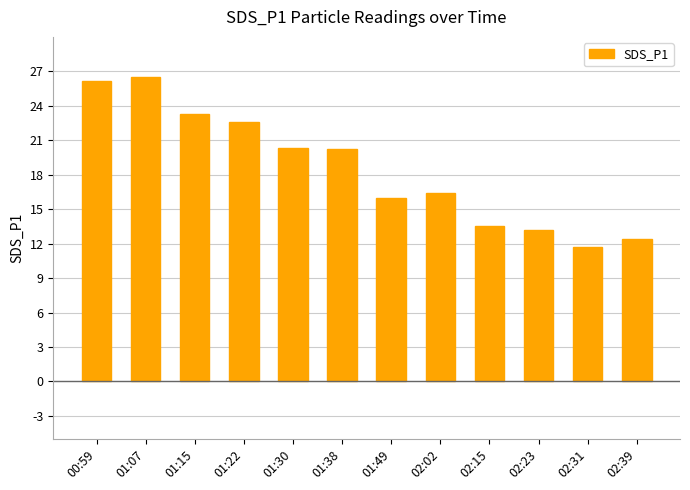

What position from the left is 01:07?

2